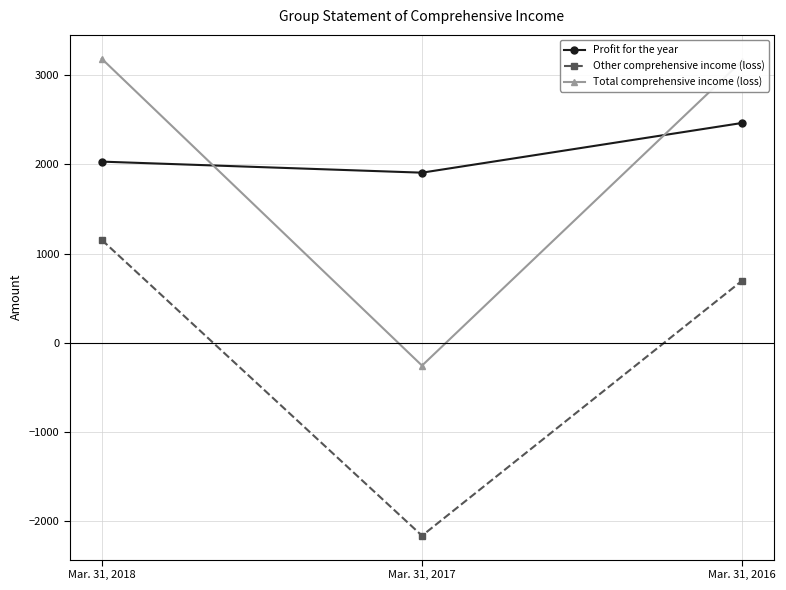

The value of Total comprehensive income (loss) at Mar. 31, 2016 is 4849. True or false?

False